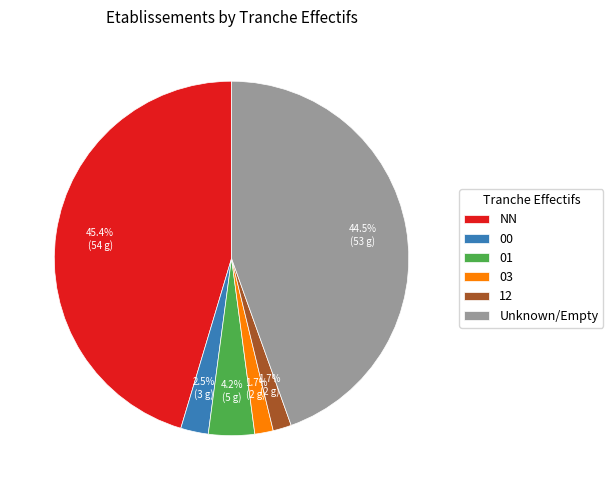

Which has a higher value, 01 or Unknown/Empty?

Unknown/Empty